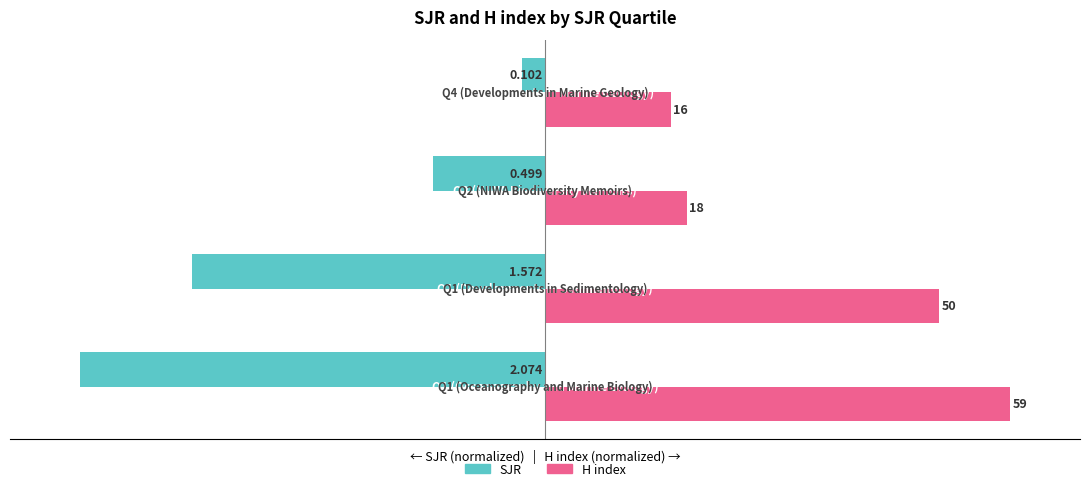

Reading left to right, what are all the values shown in this chart?

SJR (normalized): -100.0	-75.8	-24.1	-4.9
H index (normalized): 100.0	84.7	30.5	27.1